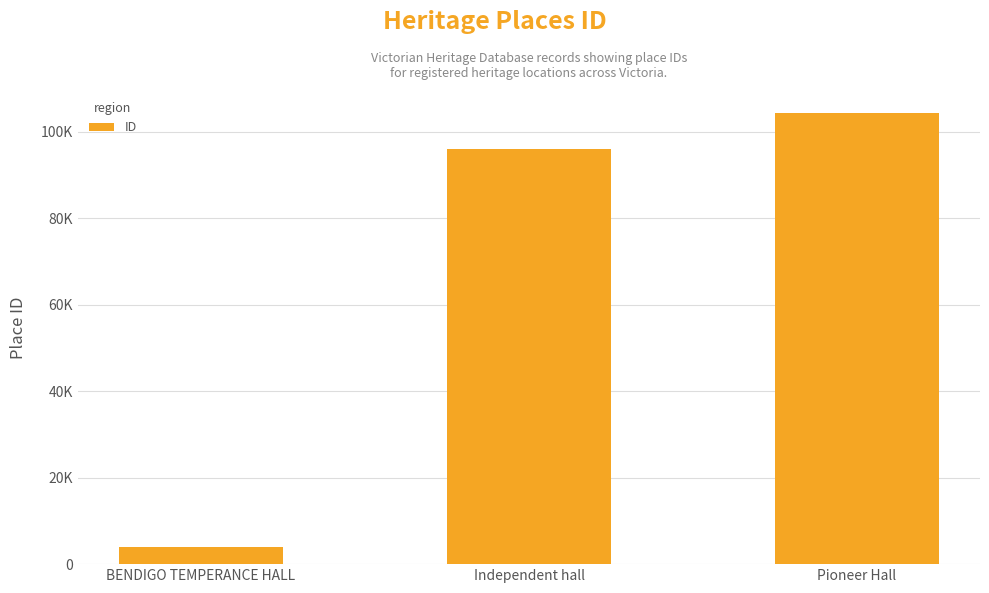

What is the difference between the values at Independent hall and Pioneer Hall?

8172